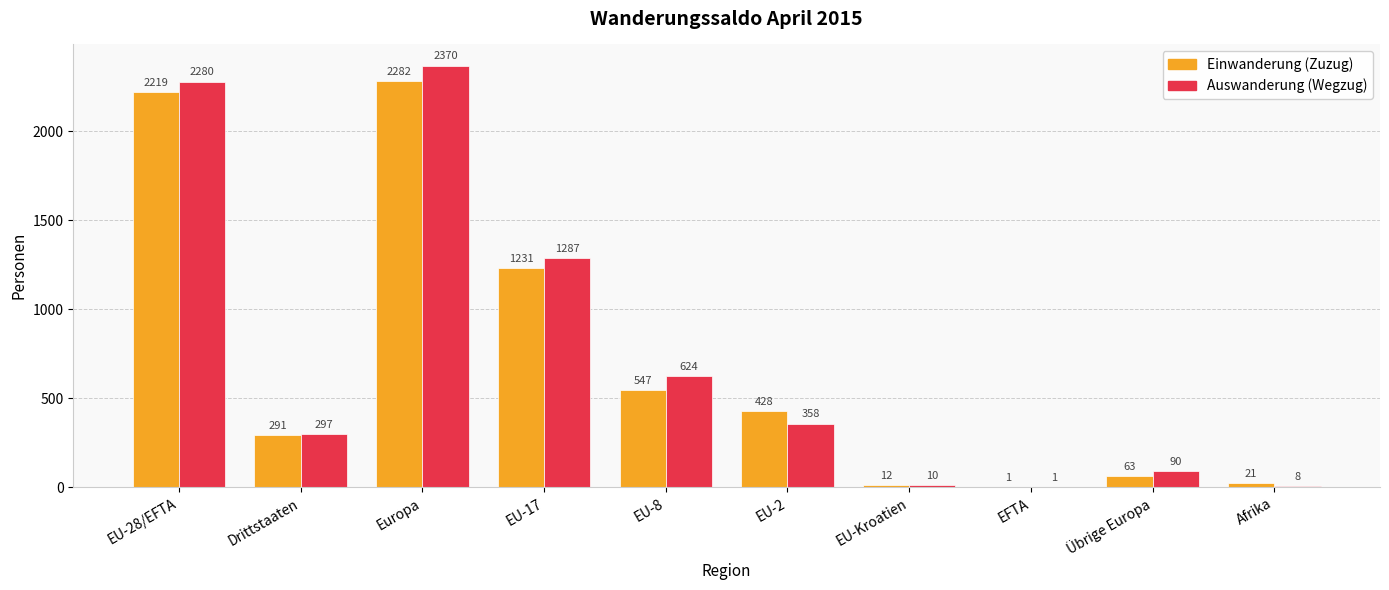

Between EU-17 and Übrige Europa, which series saw the biggest shift?

Auswanderung (Wegzug)